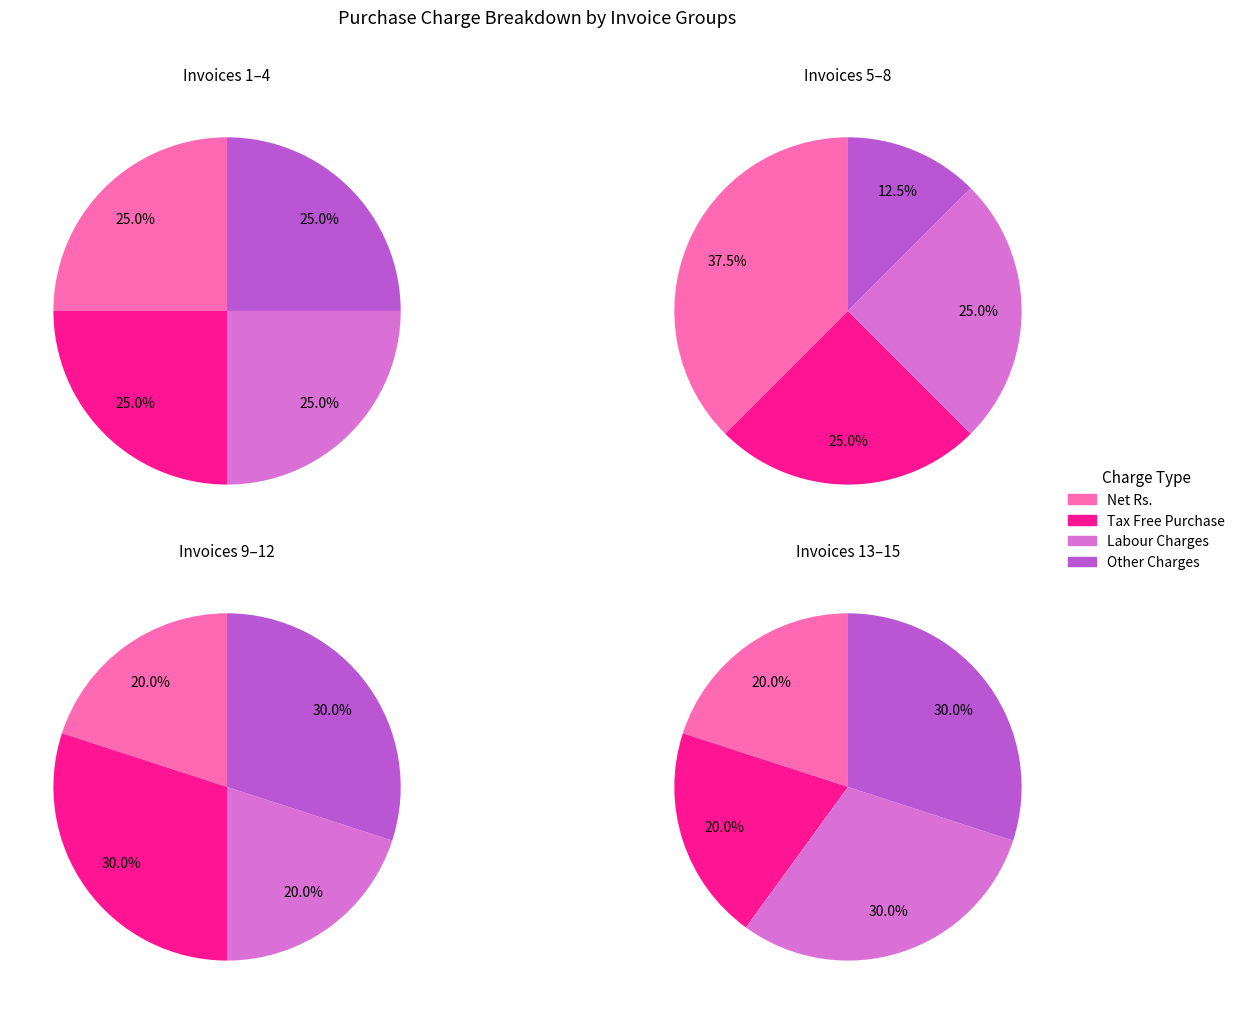

Does any single category account for the majority?

No